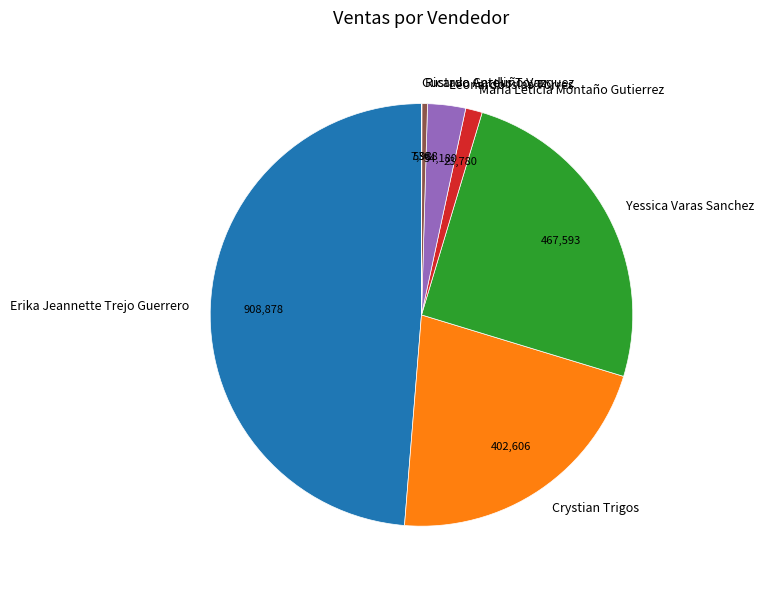

Does any single category account for the majority?

No